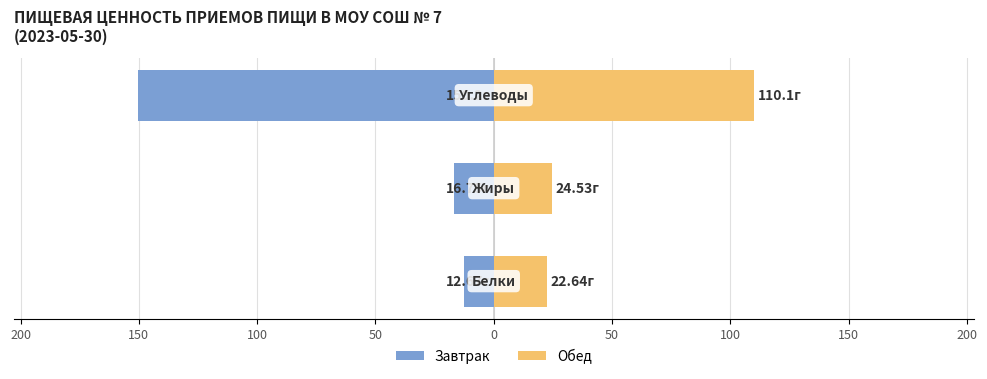

What is the lowest value of the Завтрак series?

-150.2